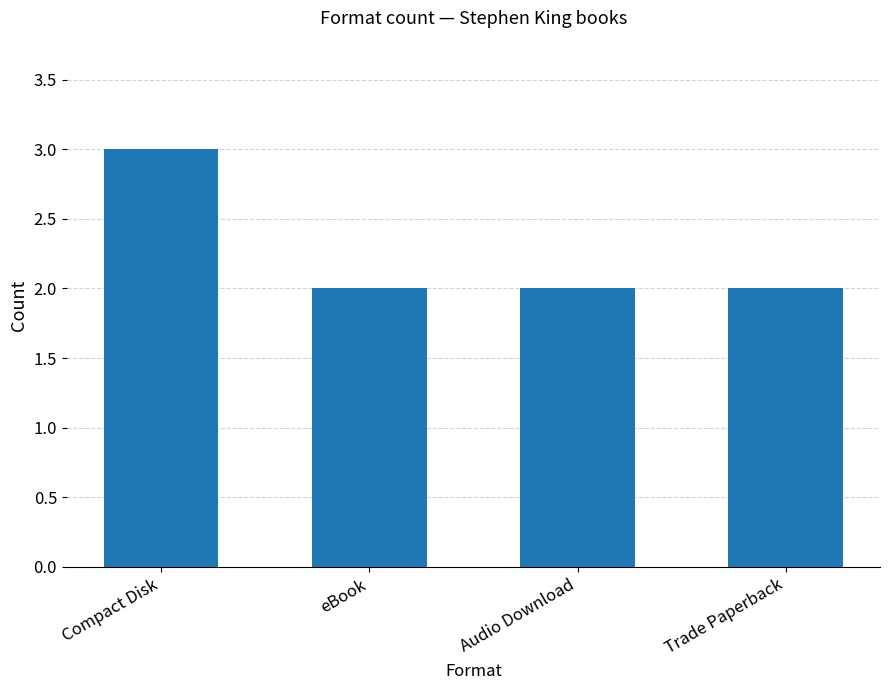

Which has a higher value, Compact Disk or Audio Download?

Compact Disk